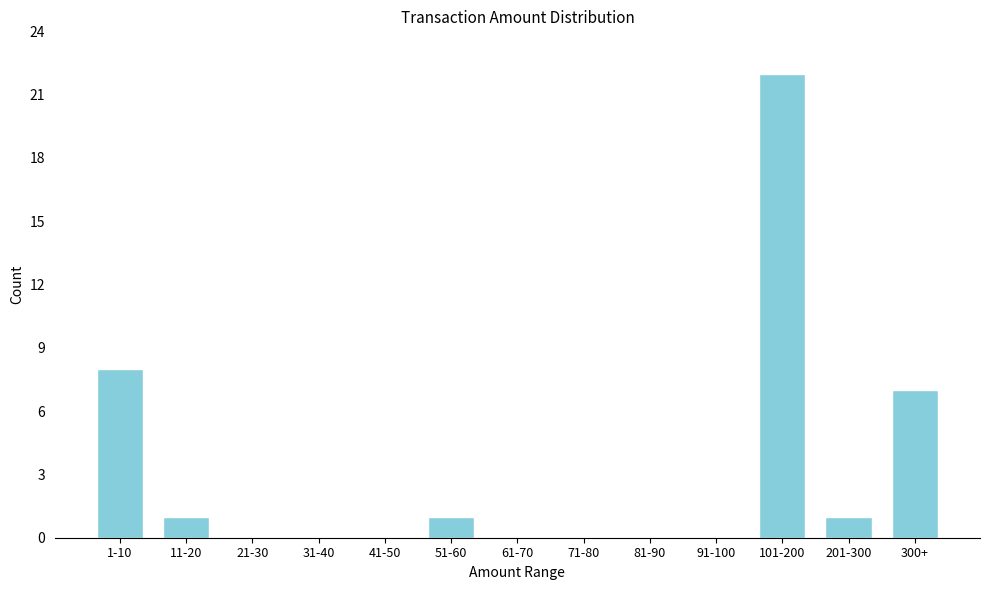

Reading left to right, extract all data points from this chart.

1-10=8	11-20=1	21-30=0	31-40=0	41-50=0	51-60=1	61-70=0	71-80=0	81-90=0	91-100=0	101-200=22	201-300=1	300+=7